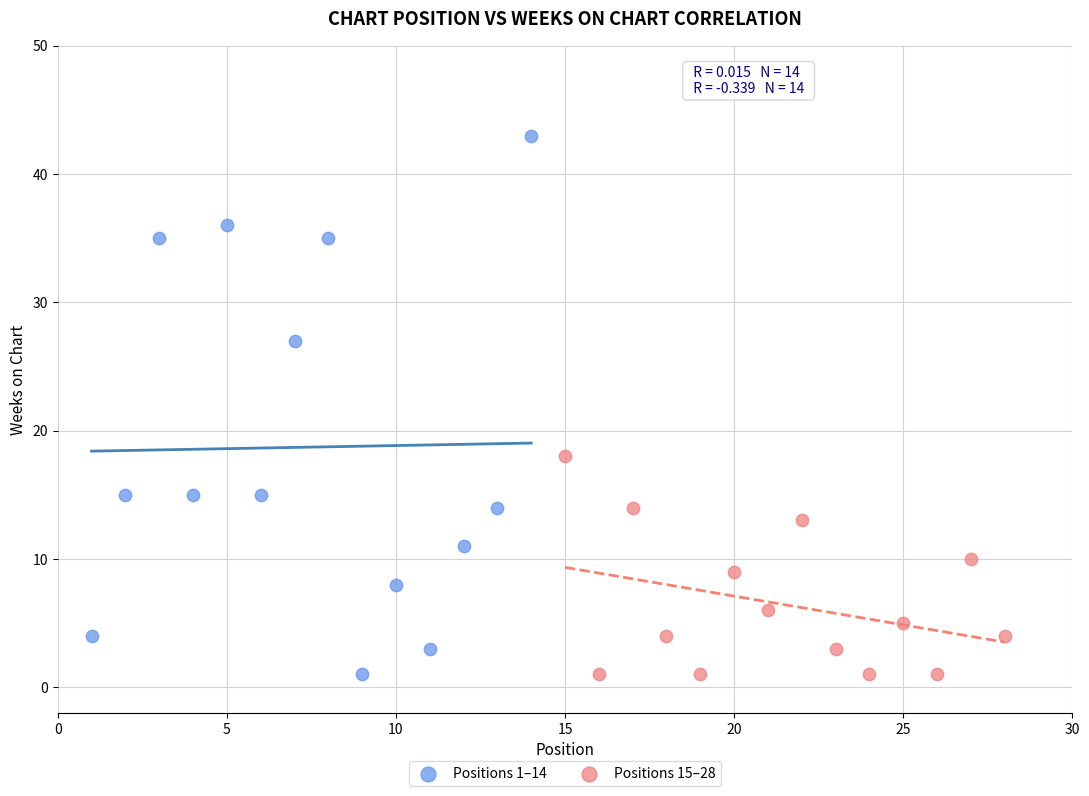

Which series has the largest Y range (max minus min)?

Positions 1–14